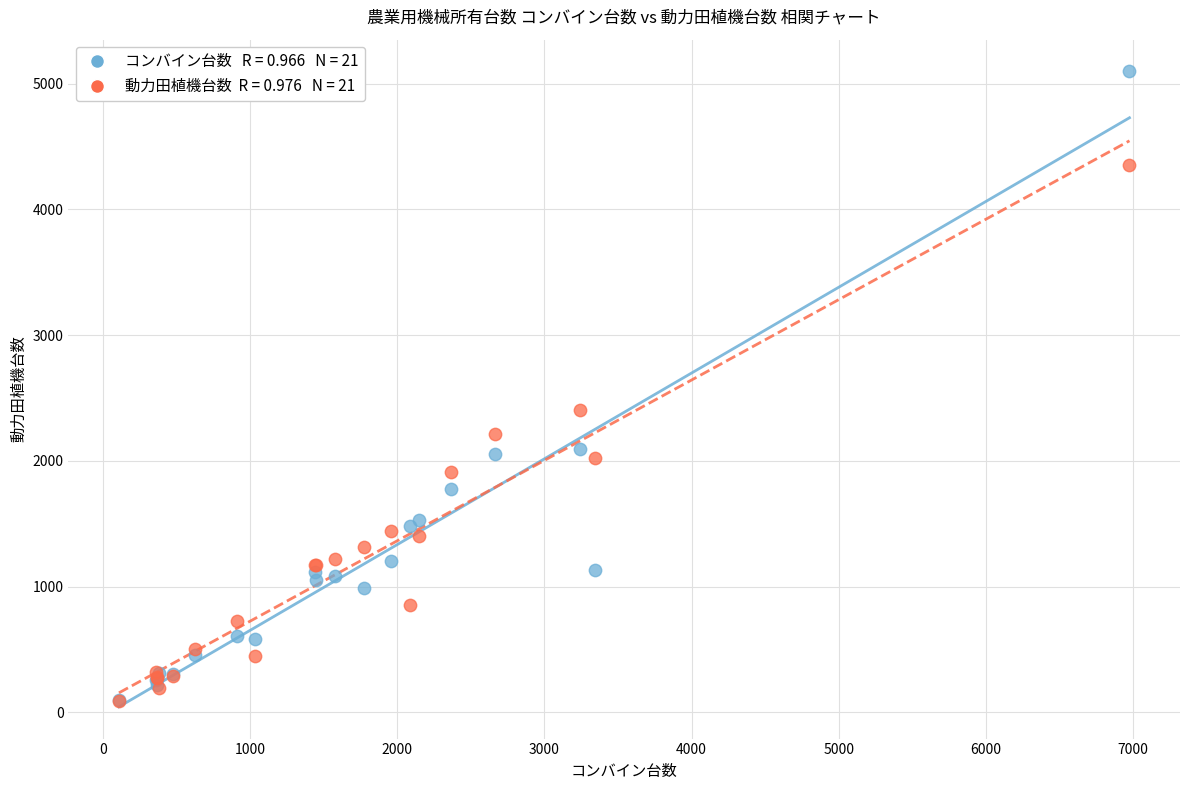

Across all series, what Y value is closest to 2595?

2403